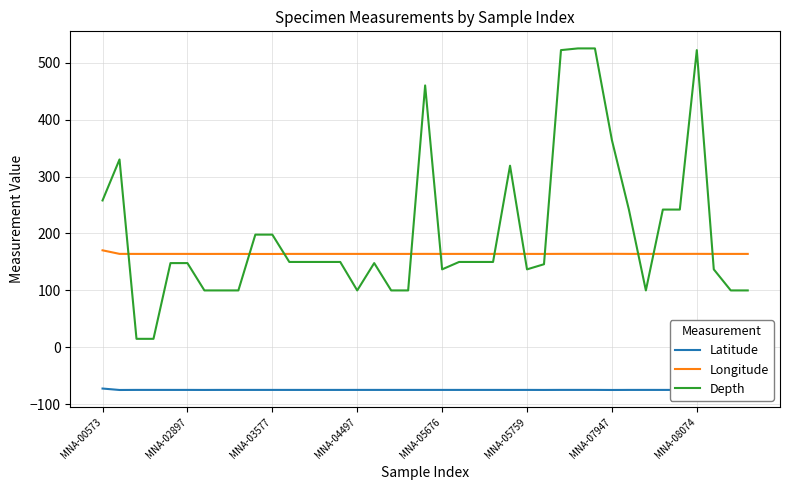

List the series in order of their peak value, highest first.

Depth, Longitude, Latitude